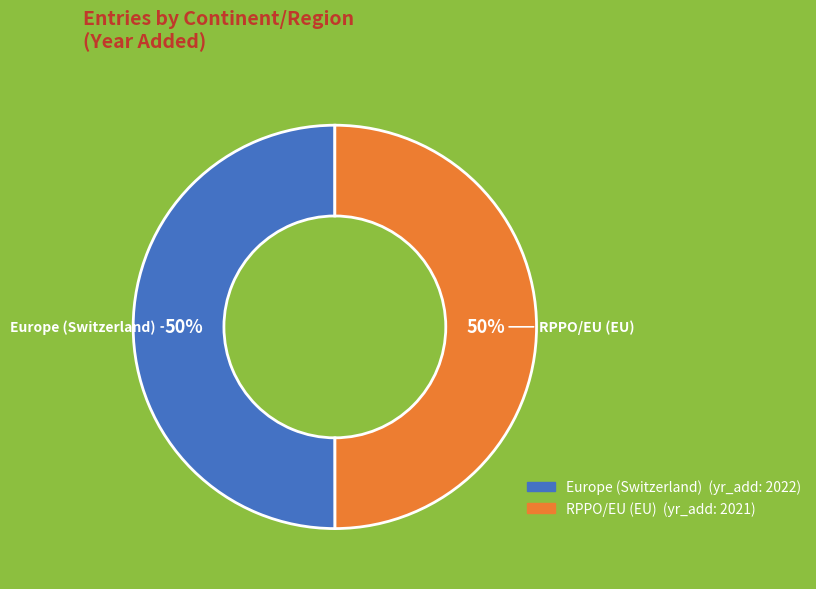

Is the sum of Europe (Switzerland) and RPPO/EU (EU) greater than half?

Yes